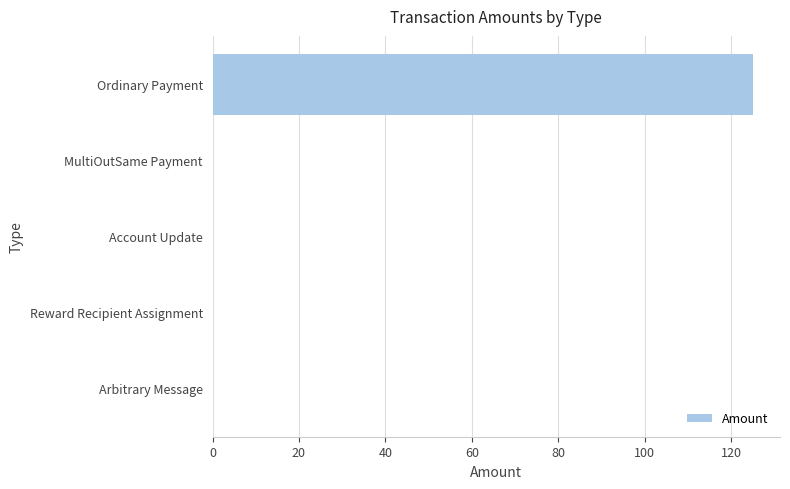

Are the bars horizontal?

Yes